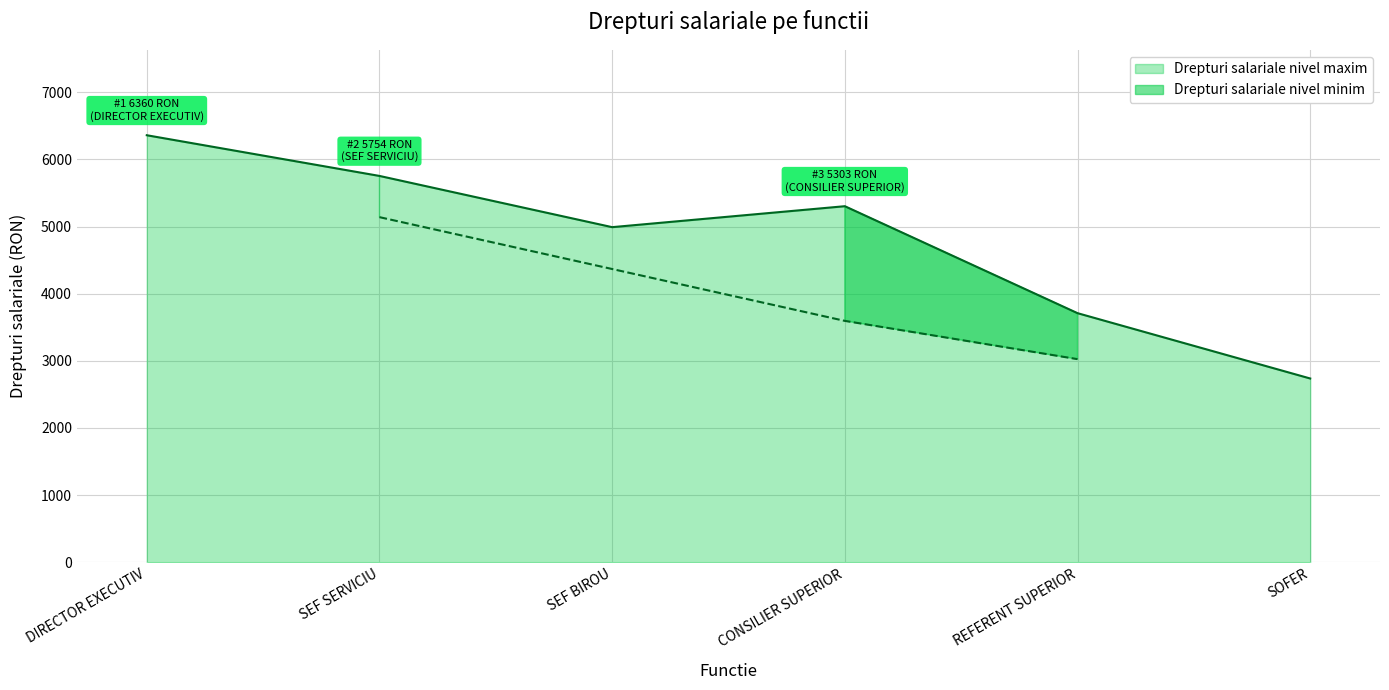

Reading left to right, extract all data points from this chart.

DIRECTOR EXECUTIV=6360	SEF SERVICIU=5754	SEF BIROU=4991	CONSILIER SUPERIOR=5303	REFERENT SUPERIOR=3710	SOFER=2737